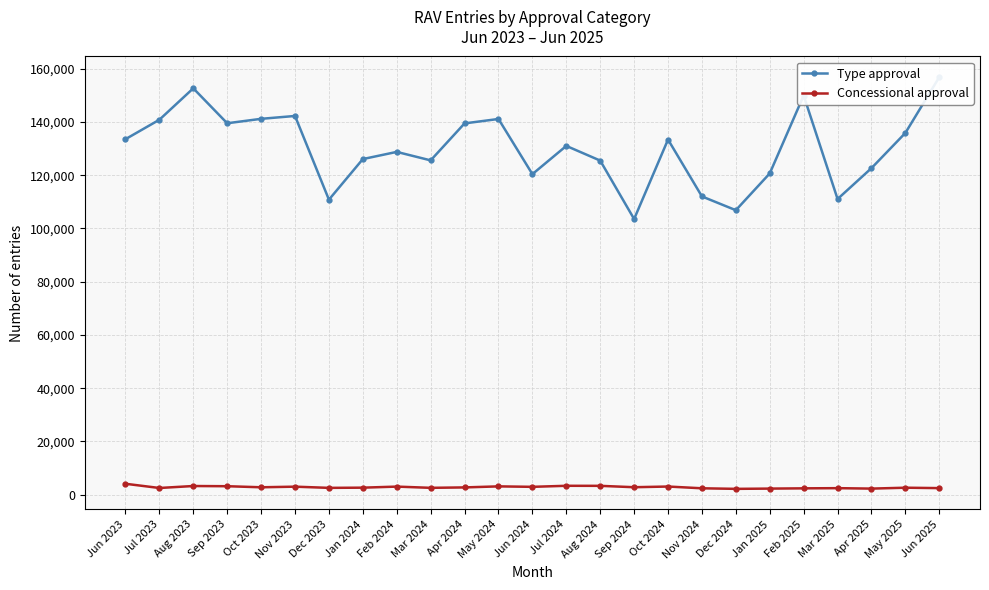

Where is Concessional approval nearest to the value 3167?

May 2024